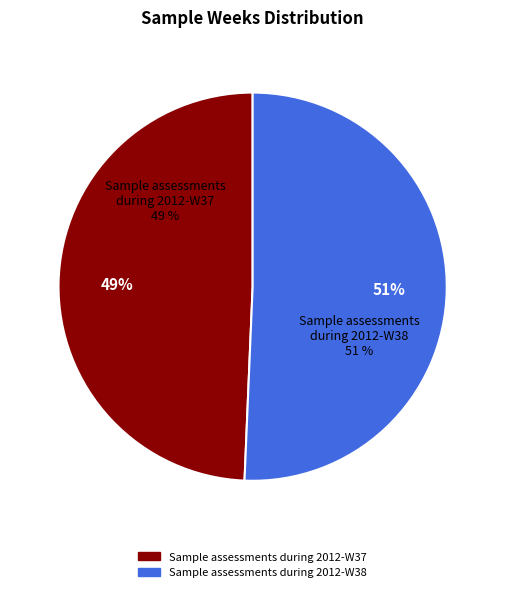

To the nearest percent, what percentage of the pie is Sample assessments during 2012-W38?

51%